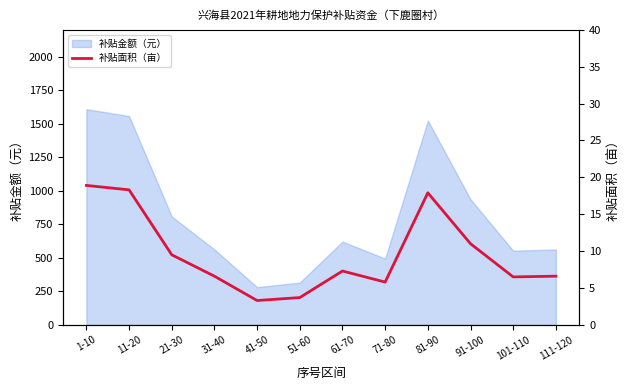

What is the sum of all values?

115.4